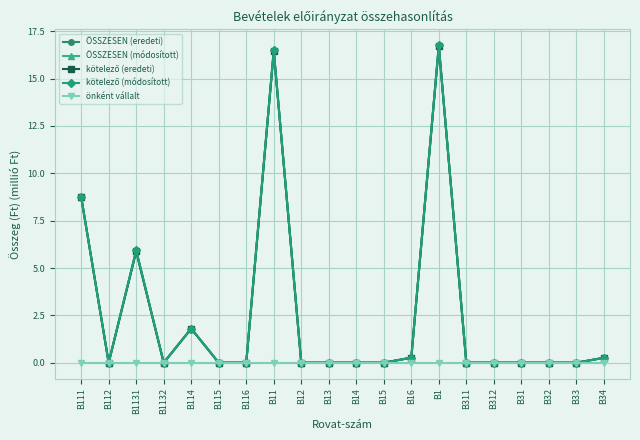

What is the maximum value for ÖSSZESEN (eredeti)?

16.7